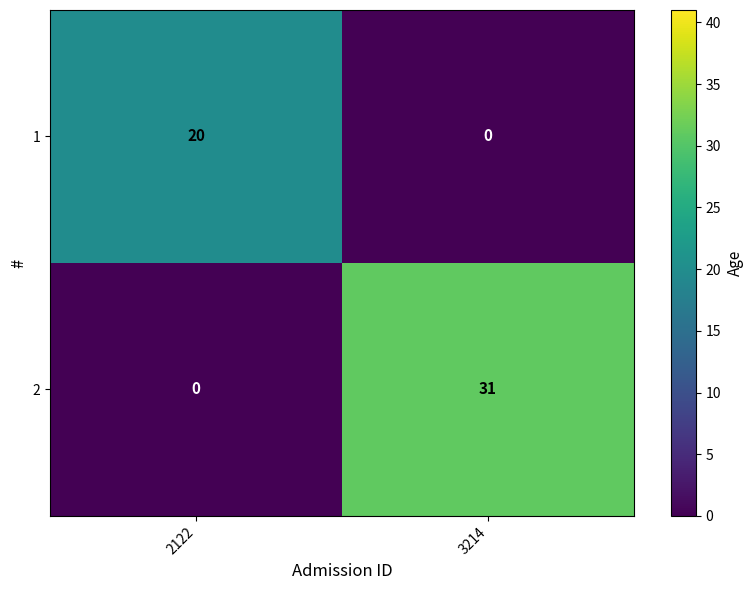

Reading left to right, what are all the values shown in this chart?

1: 2122=20	3214=0
2: 2122=0	3214=31